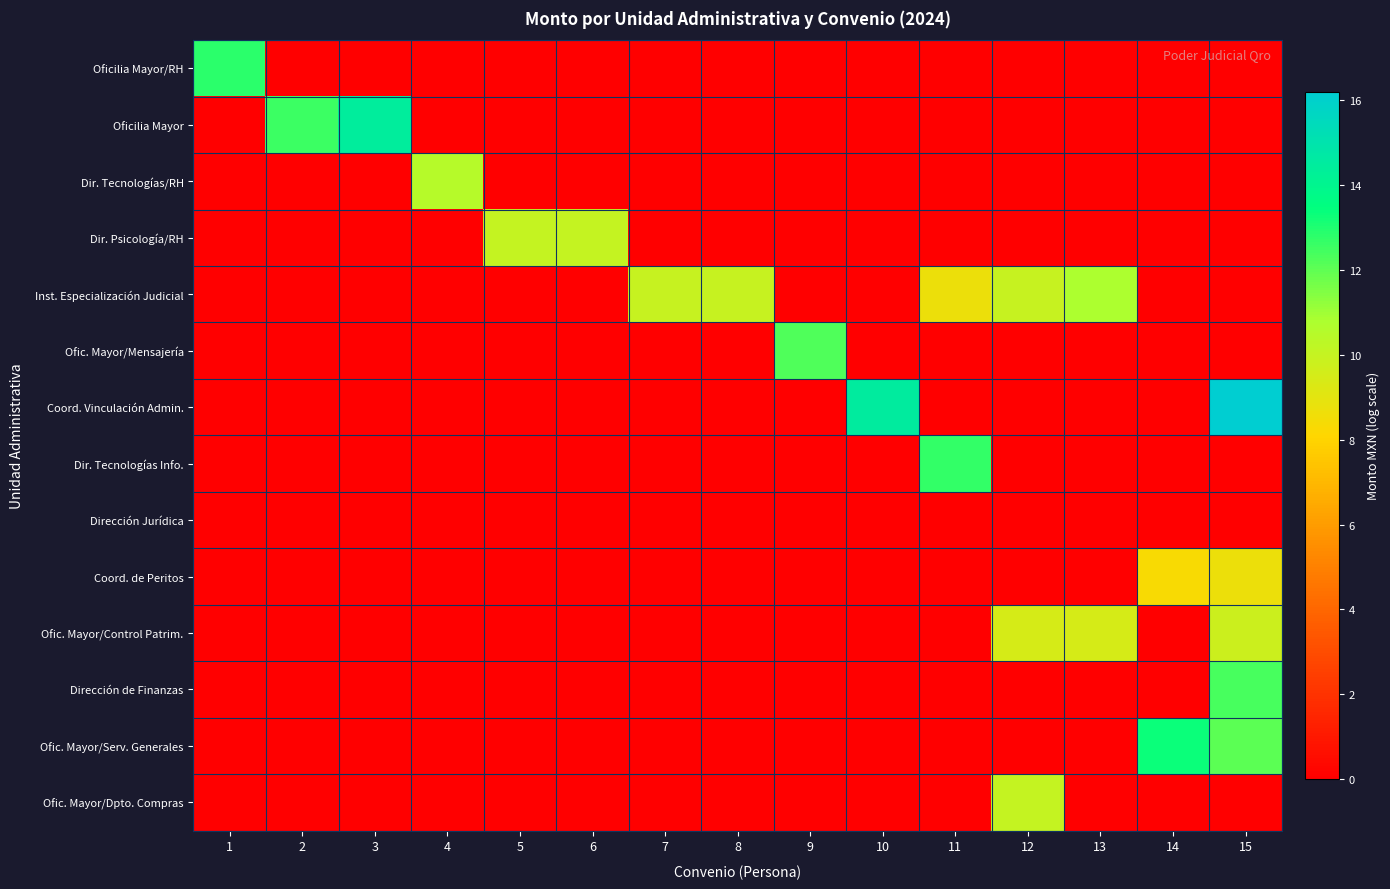

What is the spread (max minus min) of values at 1?

12.8